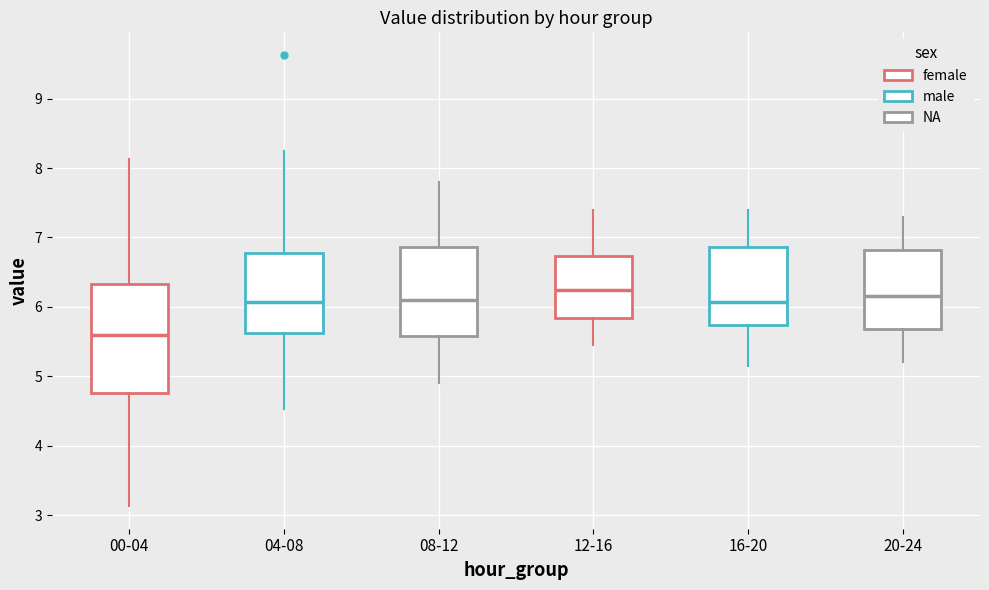

Comparing the boxes themselves (not the whiskers), which one is the tallest?

00-04